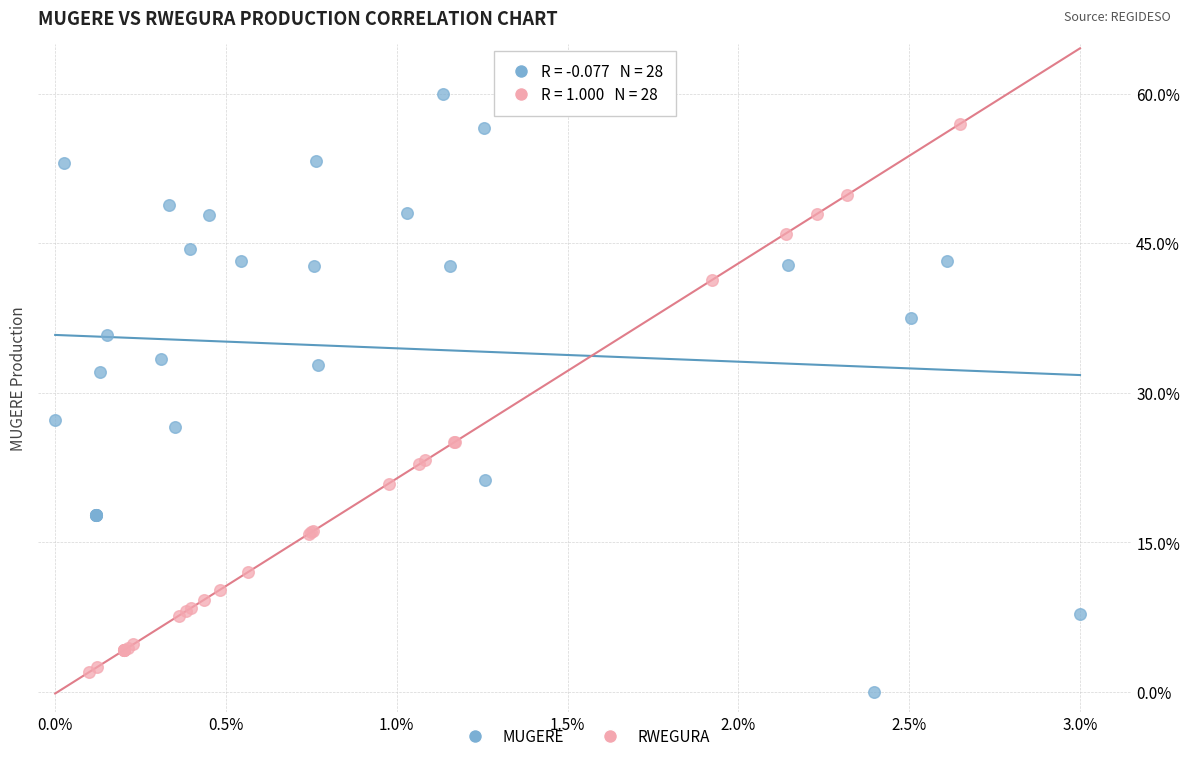

Which series reaches the maximum Y coordinate?

MUGERE